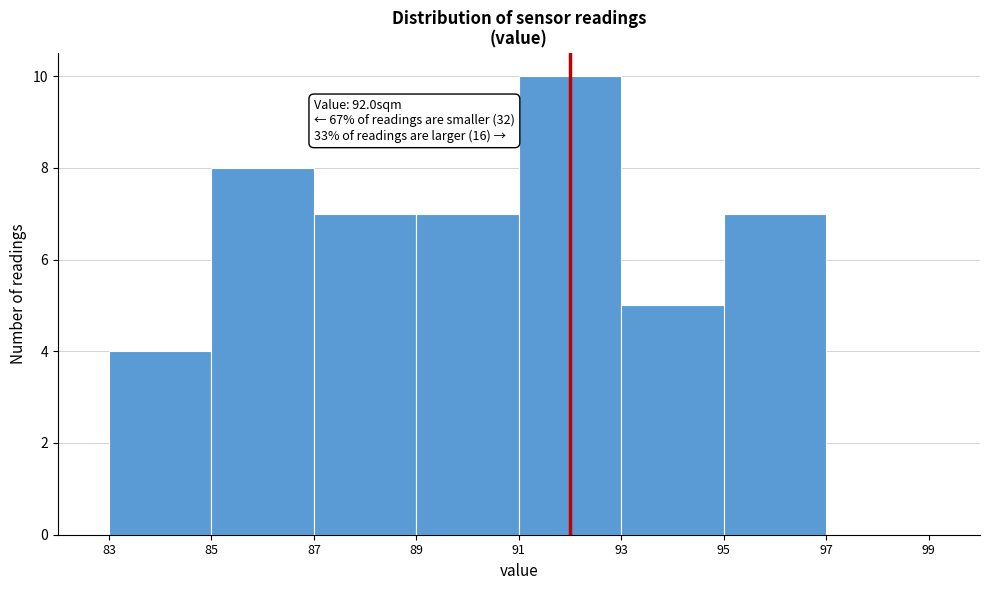

Which range on the x-axis has the tallest bar?

91 to 93